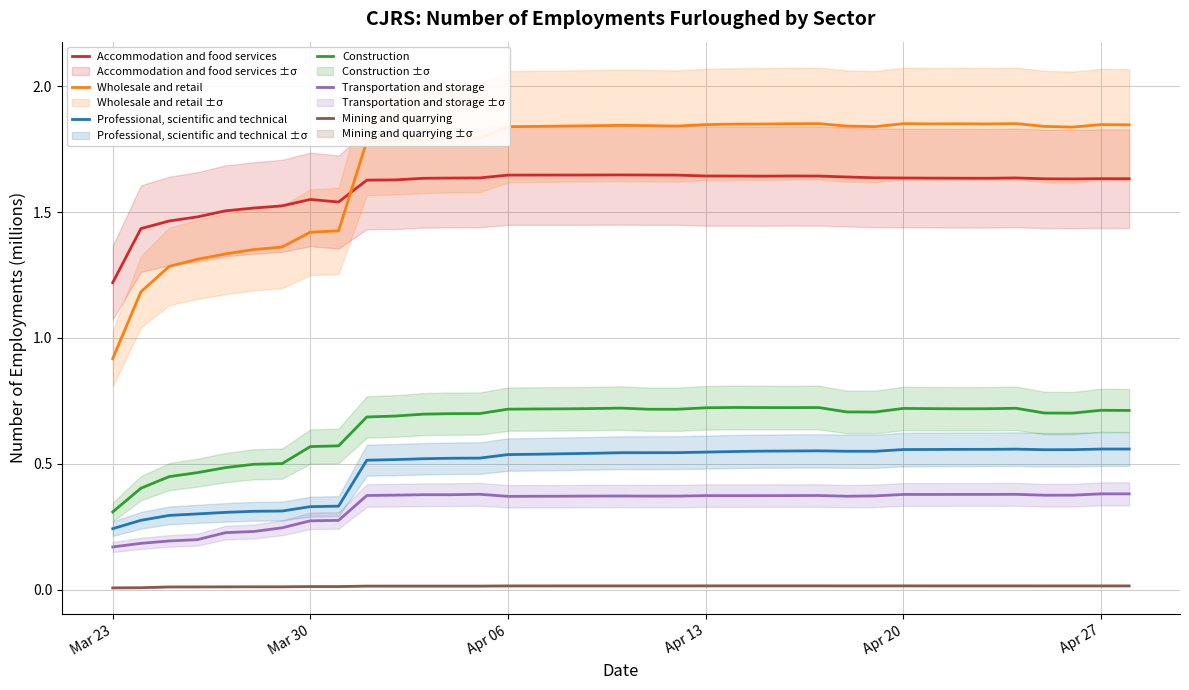

Where is Accommodation and food services nearest to the value 1?

Mar 23